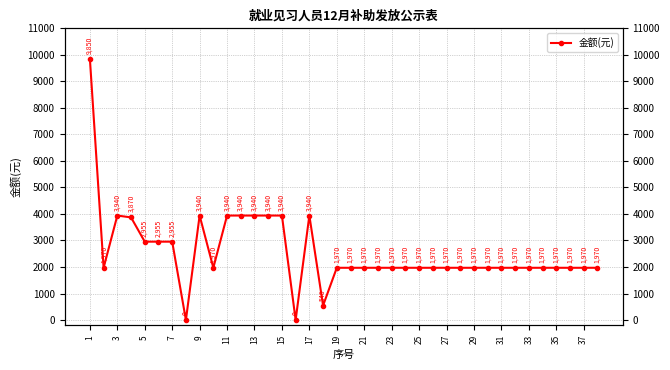

Is it true that the value at 19 is 1970?

True